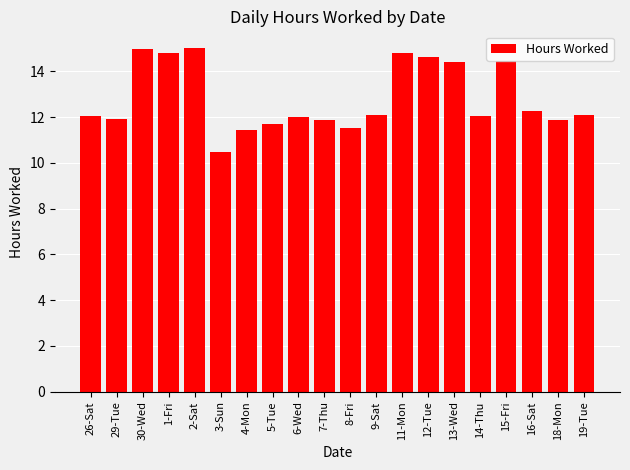

What is the change in value from 26-Sat to 16-Sat?

+0.2